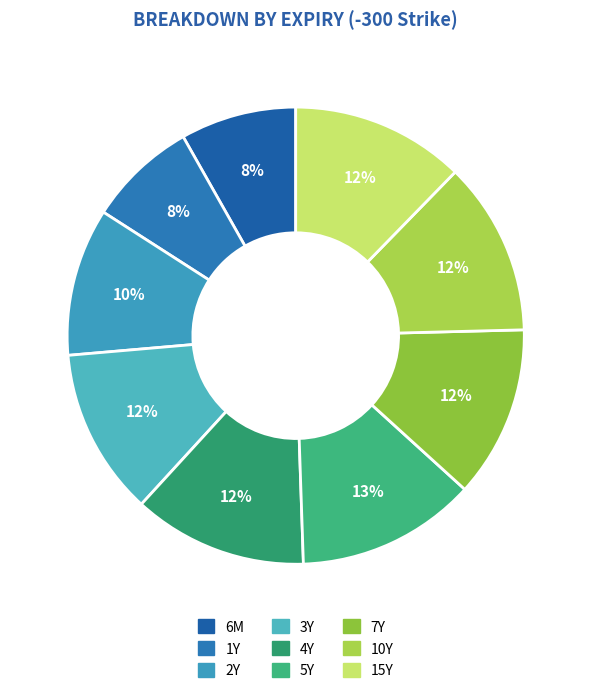

Count the number of slices in the pie.

9